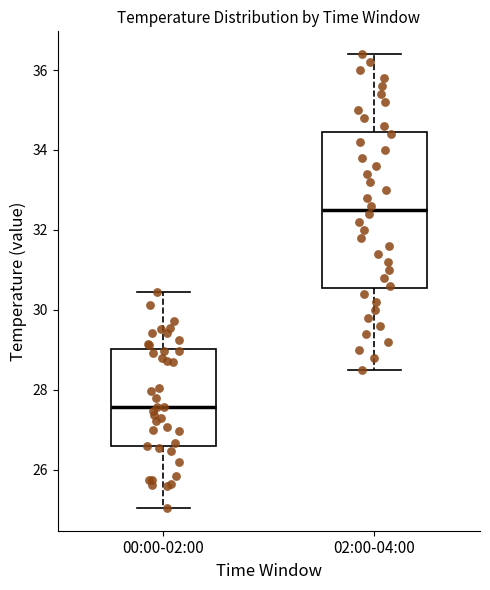

Reading left to right, read every box against the y-axis: the position of its median line, the range the box covers, and the ends of its whiskers. The values are not printed on the chart, so give them approximately, as read against the axis.

00:00-02:00: median 27.6, box 26.6 to 29.0, whiskers 25.0 to 30.4
02:00-04:00: median 32.6, box 30.6 to 34.4, whiskers 28.6 to 36.4